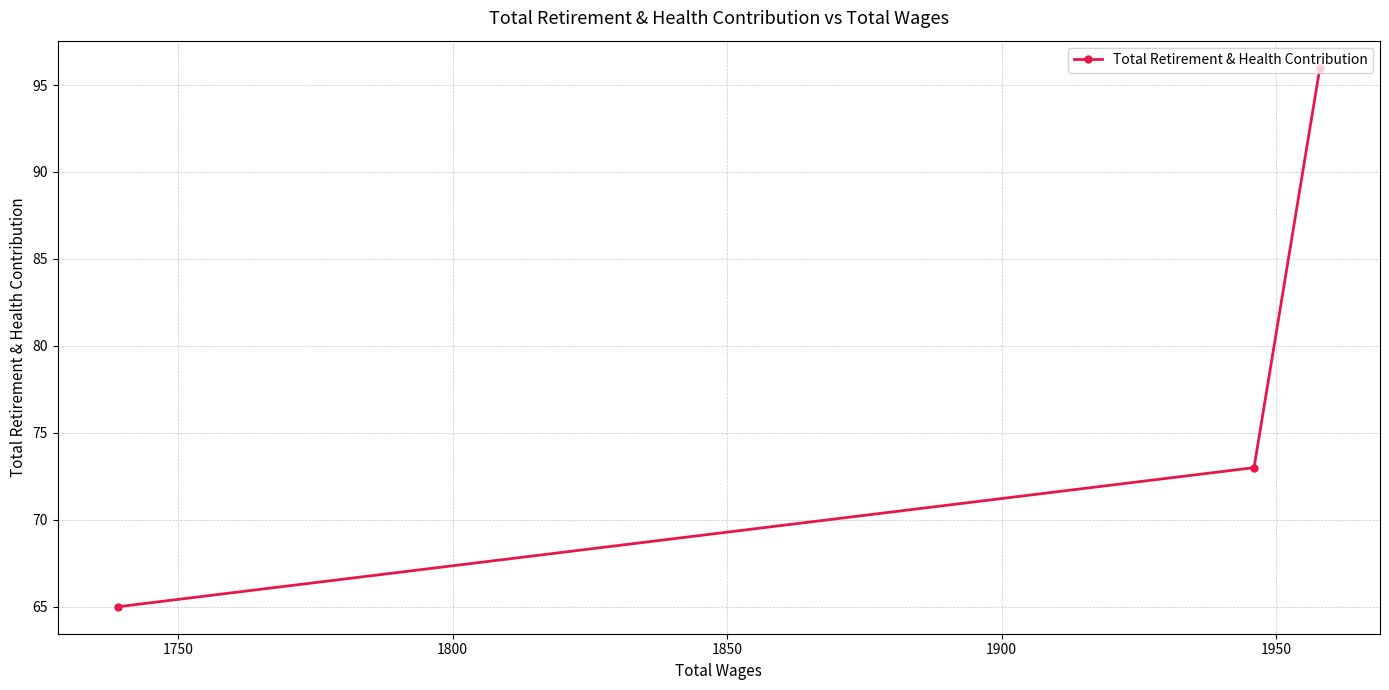

How many distinct data groups are displayed?

1